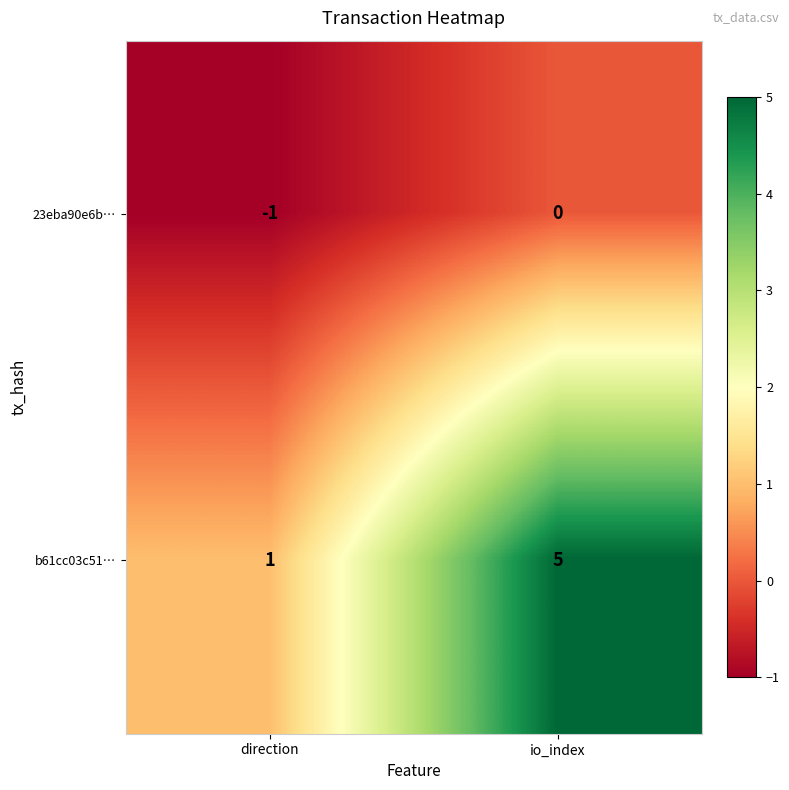

At how many categories does at least one series exceed 3?

1